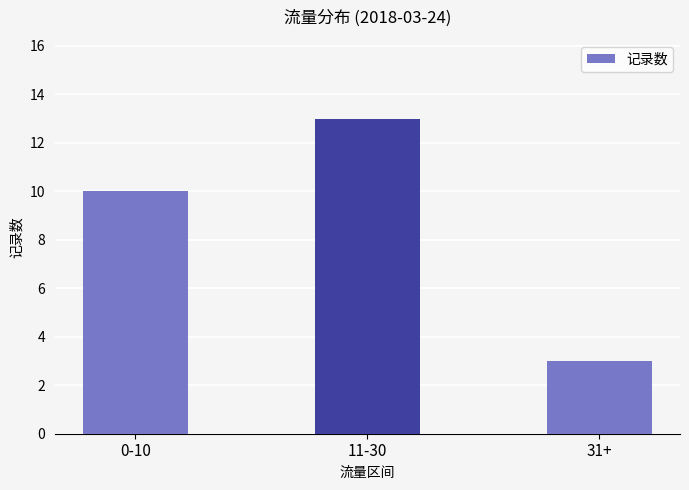

Reading left to right, extract all data points from this chart.

10	13	3